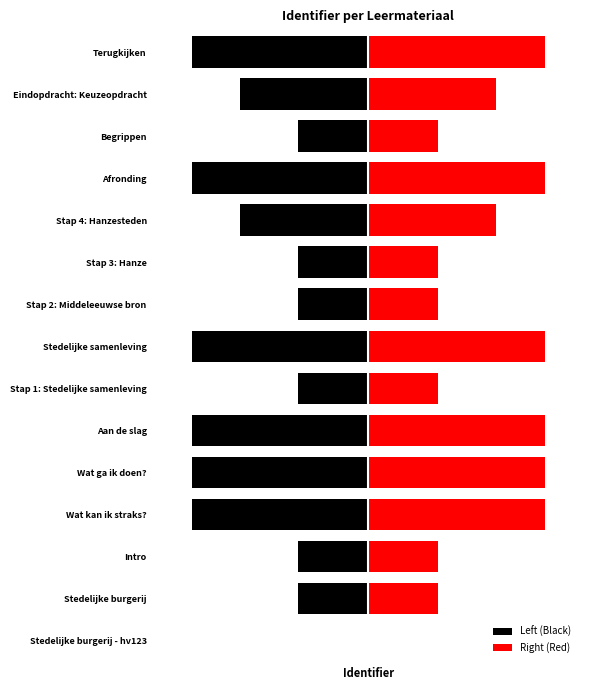

How many groups of bars are there?

15